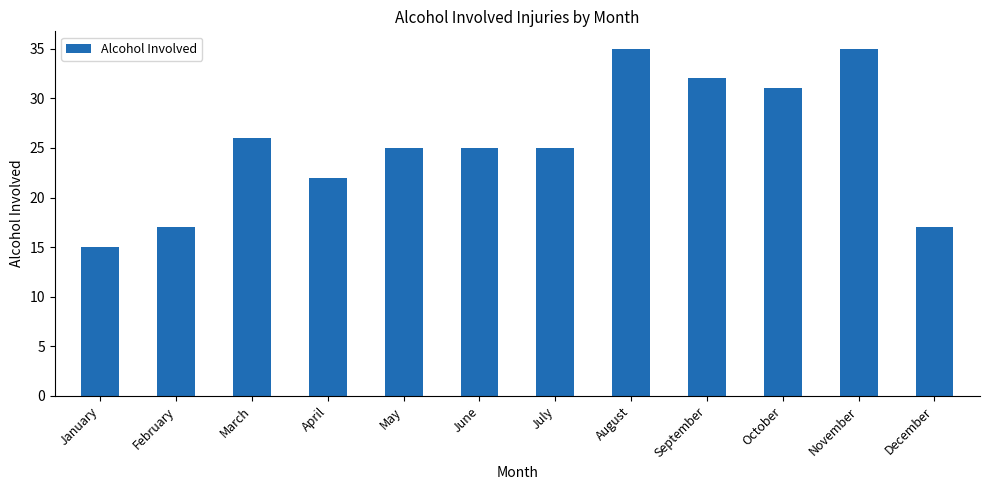

Reading left to right, list all the values displayed in this chart.

15	17	26	22	25	25	25	35	32	31	35	17